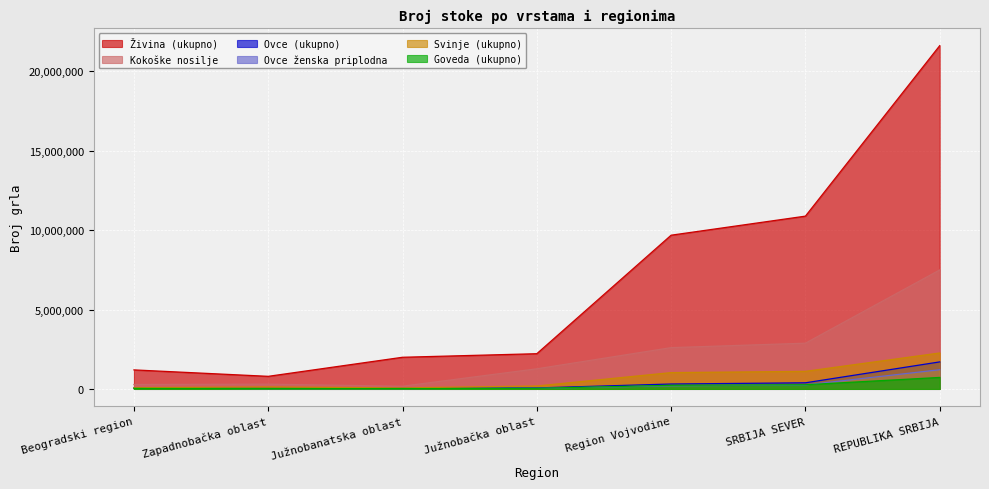

True or false: Ovce (ukupno) has a value of 172498 at SRBIJA SEVER.

False